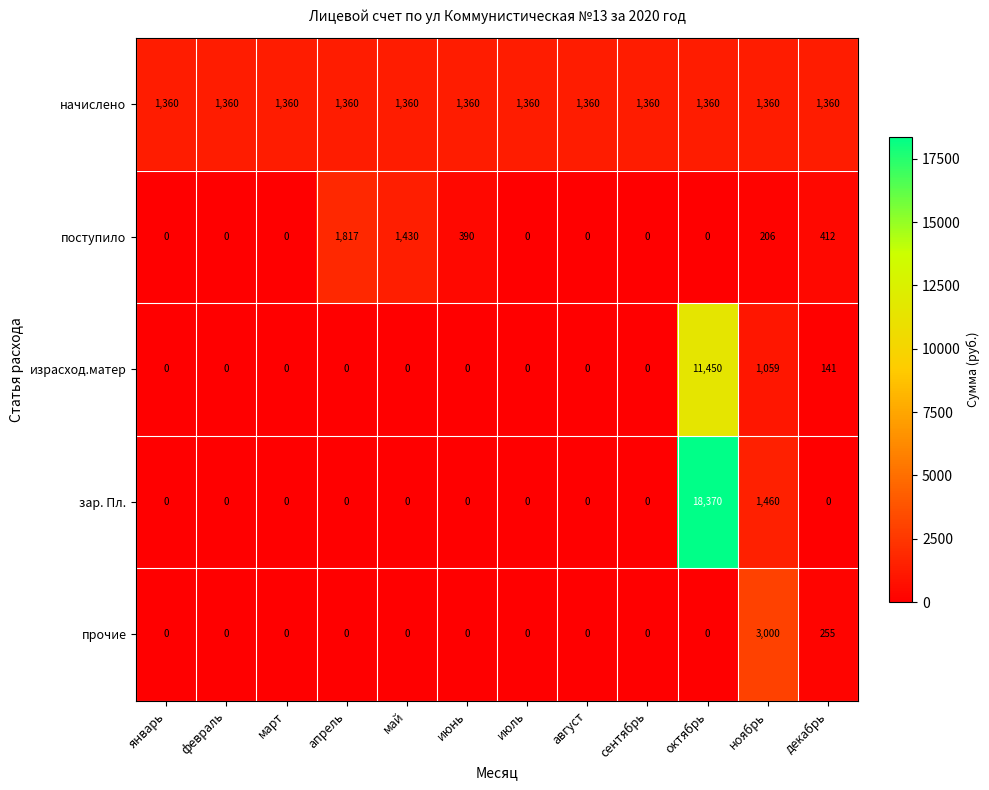

The зар. Пл. series shows 7413 at август. True or false?

False